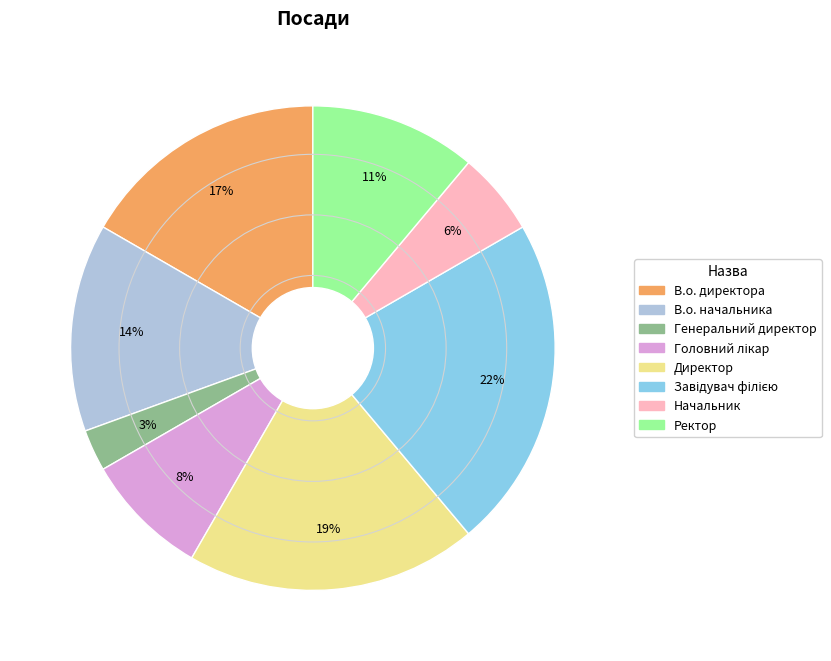

Which has a higher value, Директор or Ректор?

Директор